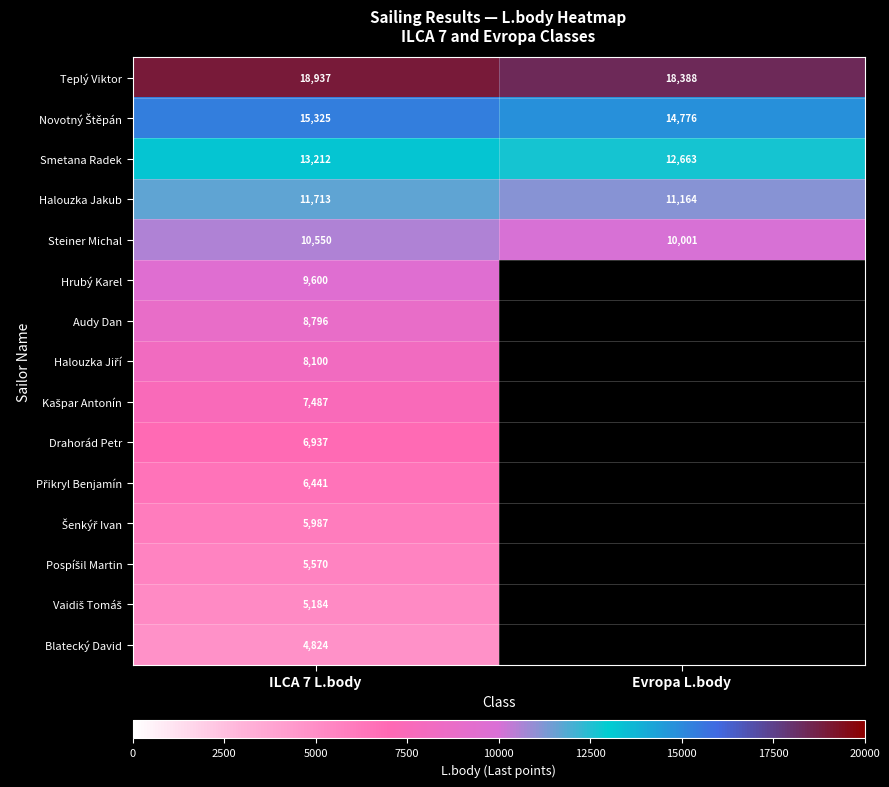

How many values in the Teplý Viktor series are below 18937?

1